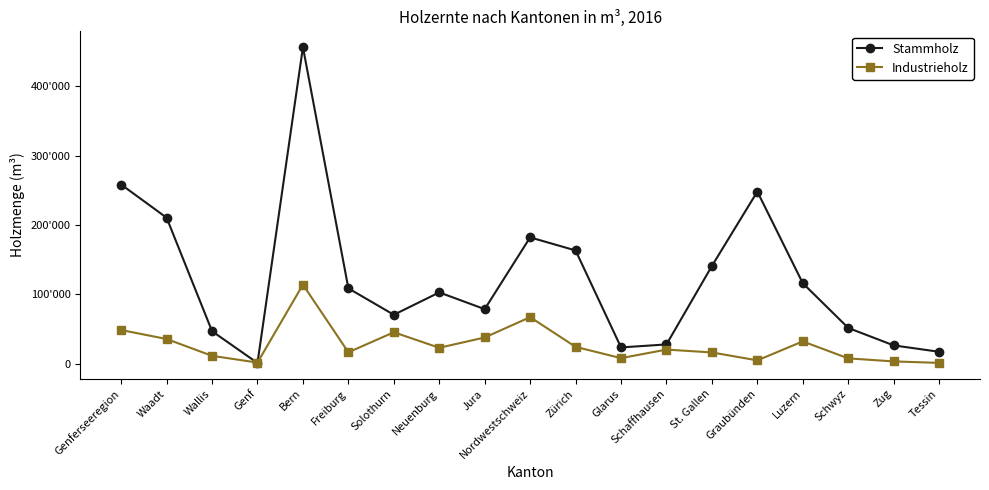

True or false: Stammholz has a value of 1527 at Genf.

False